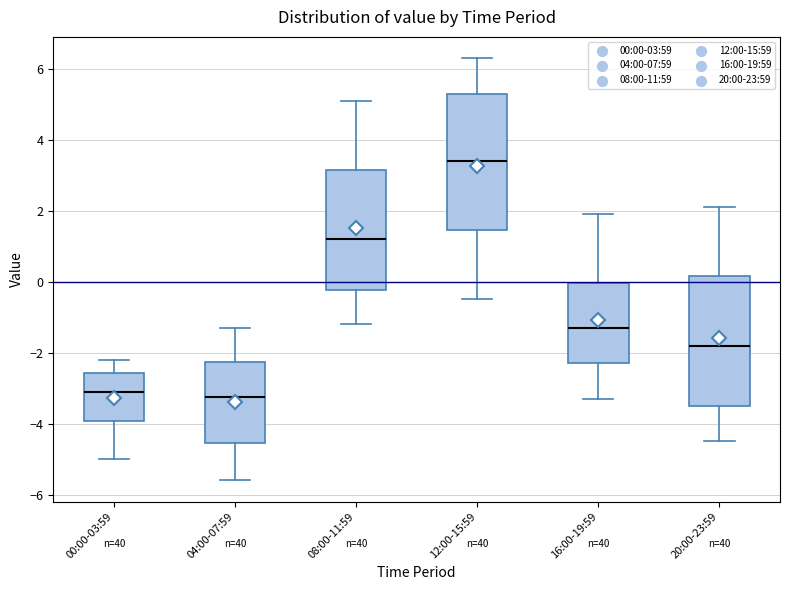

Reading left to right, transcribe this box plot: for each box, give where its median line is, the range the box spans, and where its two whiskers end, as read against the y-axis. The values are not printed on the chart, so give them approximately, as read against the axis.

00:00-03:59: median -3.0, box -4.0 to -2.6, whiskers -5.0 to -2.2
04:00-07:59: median -3.2, box -4.6 to -2.2, whiskers -5.6 to -1.2
08:00-11:59: median 1.2, box -0.2 to 3.2, whiskers -1.2 to 5.2
12:00-15:59: median 3.4, box 1.4 to 5.4, whiskers -0.4 to 6.4
16:00-19:59: median -1.2, box -2.2 to 0.0, whiskers -3.2 to 2.0
20:00-23:59: median -1.8, box -3.4 to 0.2, whiskers -4.4 to 2.2